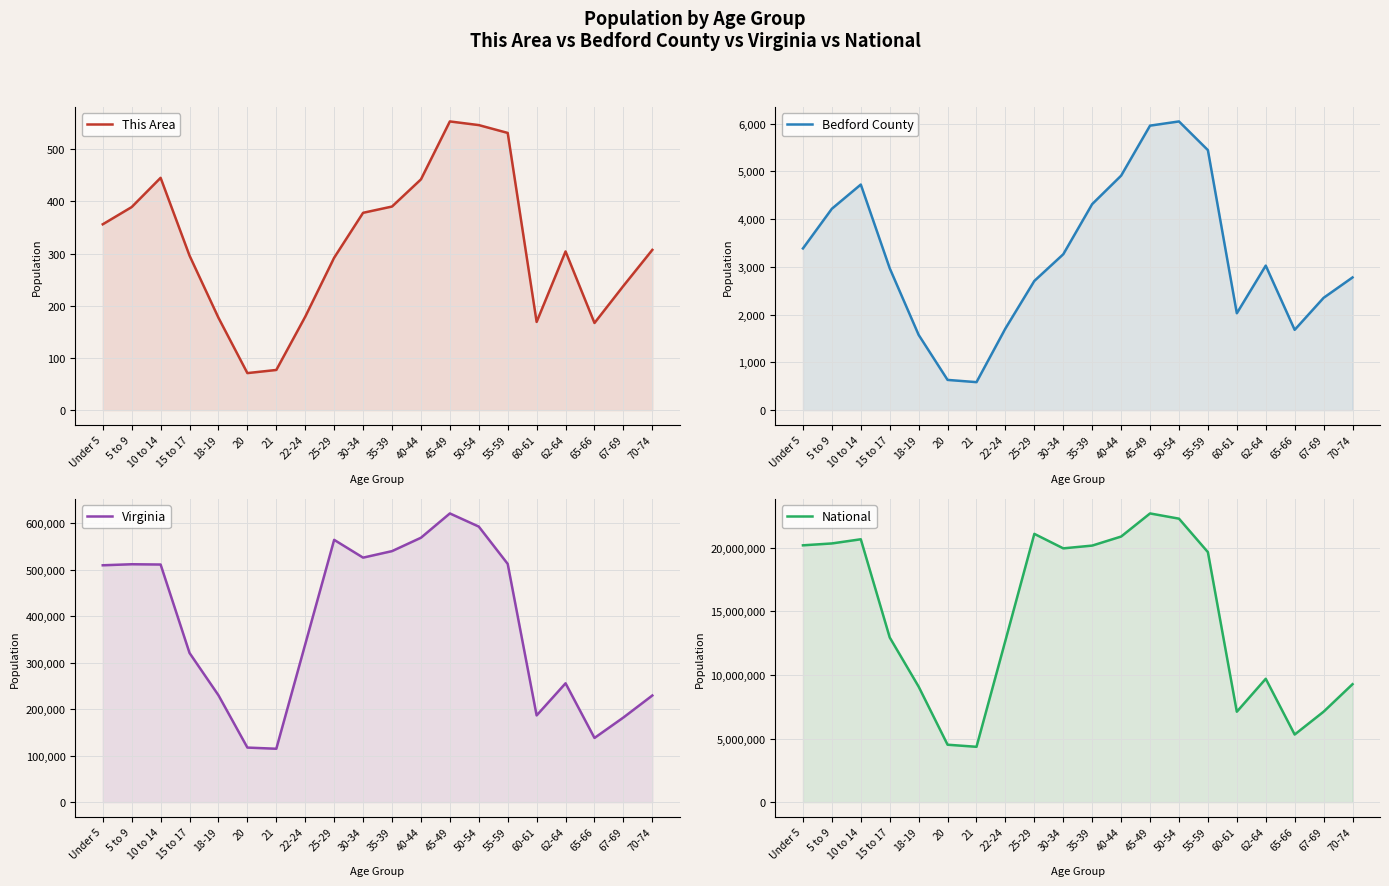

How many interior local valleys does the Virginia series have?

4